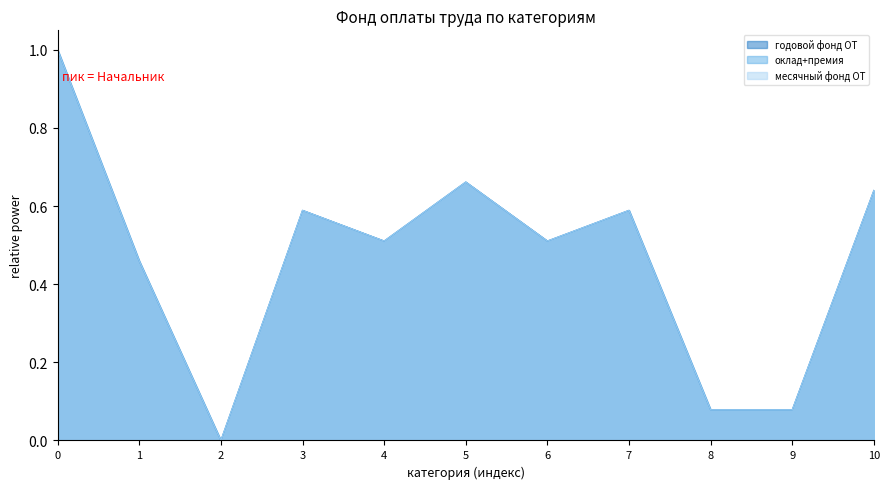

Does the chart display data point markers on the line(s)?

No